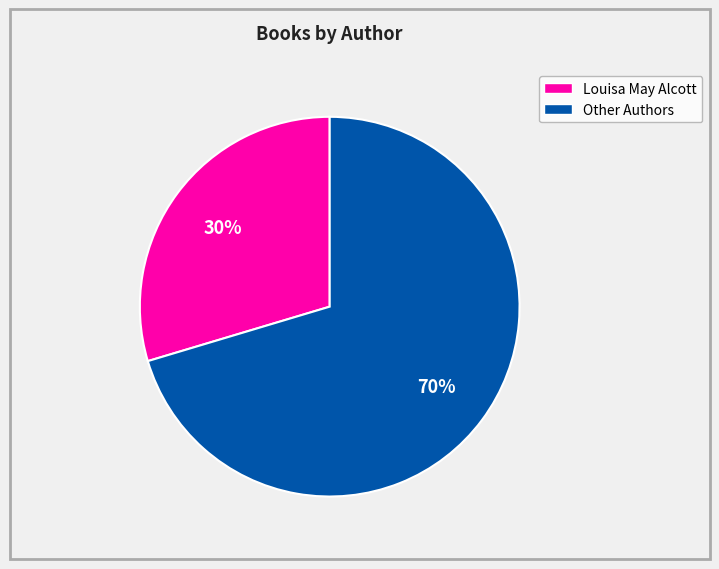

To the nearest percent, what is the average slice percentage?

50%